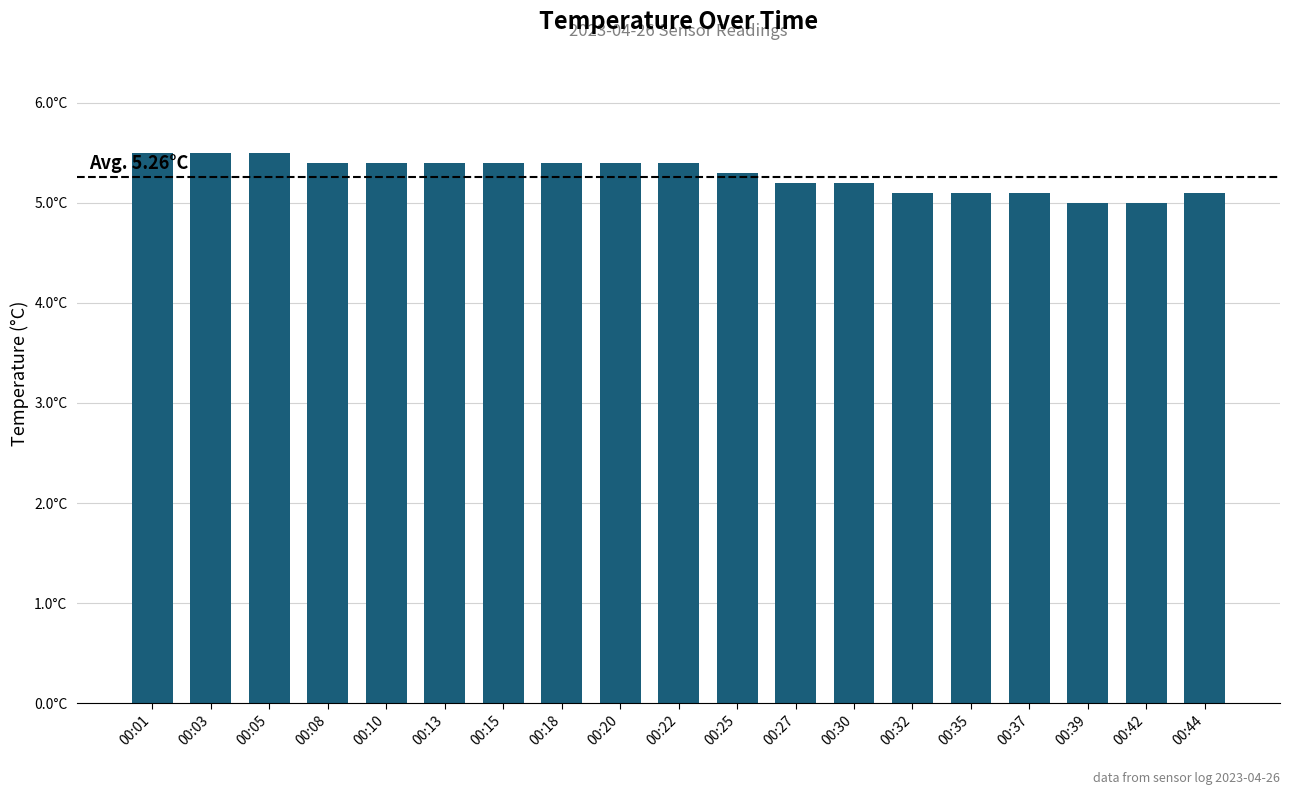

Does the chart contain any negative values?

No